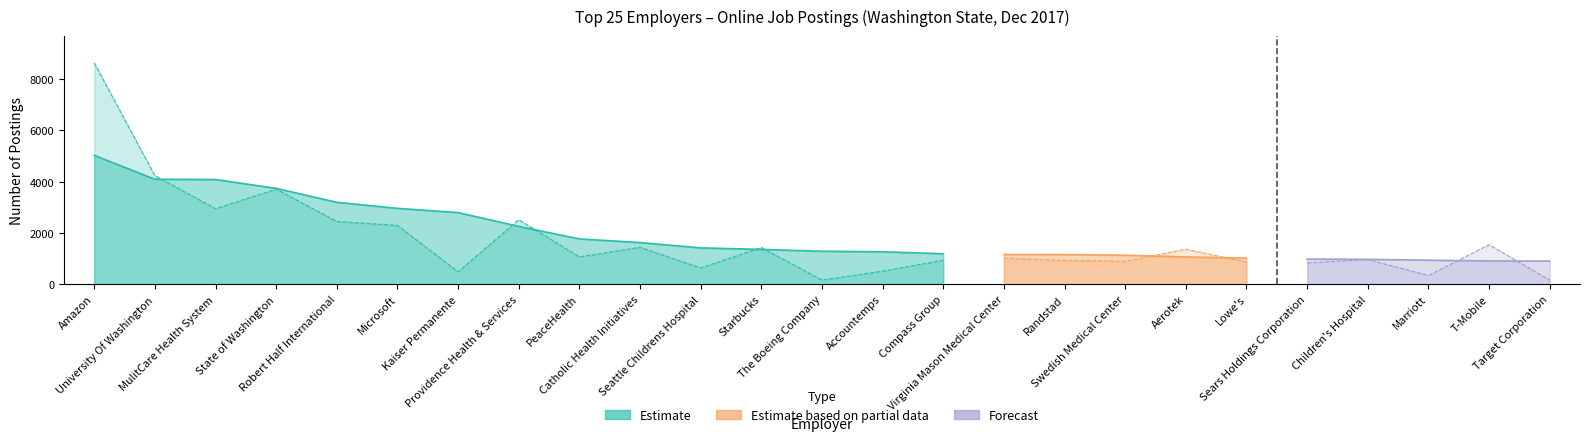

Rank the categories by Current year value from highest to lowest.

Amazon, University Of Washington, MulitCare Health System, State of Washington, Robert Half International, Microsoft, Kaiser Permanente, Providence Health & Services, PeaceHealth, Catholic Health Initiatives, Seattle Childrens Hospital, Starbucks, The Boeing Company, Accountemps, Compass Group, Virginia Mason Medical Center, Randstad, Swedish Medical Center, Aerotek, Lowe's, Sears Holdings Corporation, Children's Hospital, Marriott, T-Mobile, Target Corporation